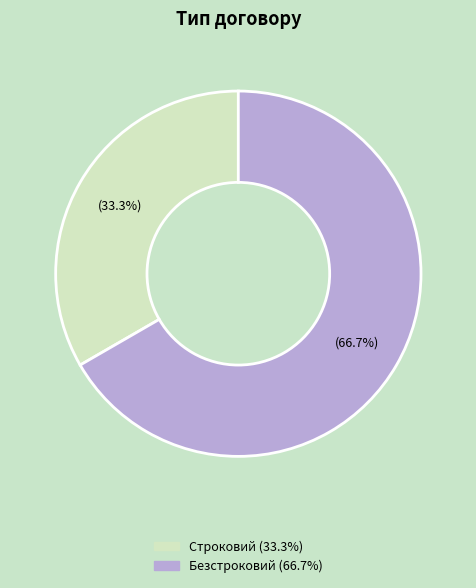

To the nearest percent, what is the difference between the Строковий and Безстроковий slice percentages?

33%